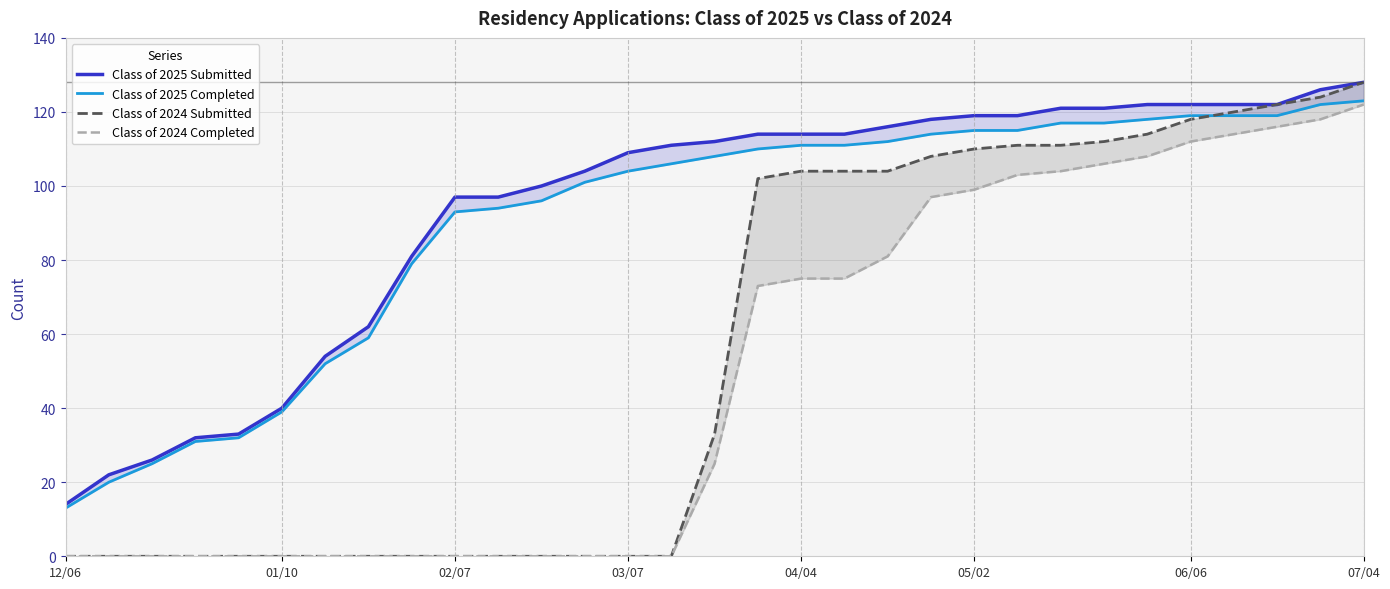

Which series has the largest total across all categories?

Class of 2025 Submitted